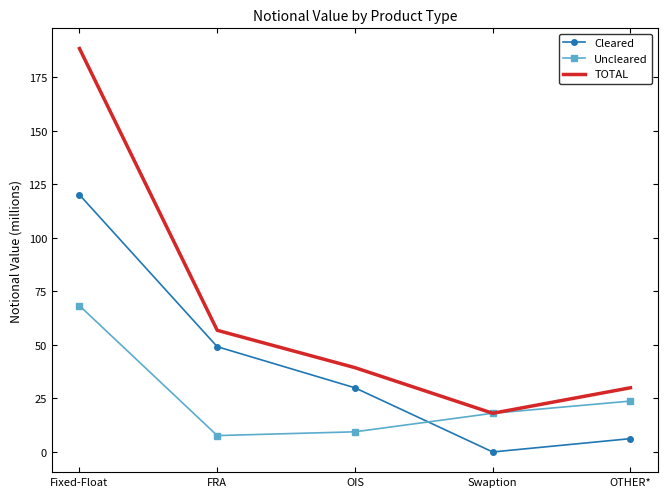

How many values in the Uncleared series are below 18?

2